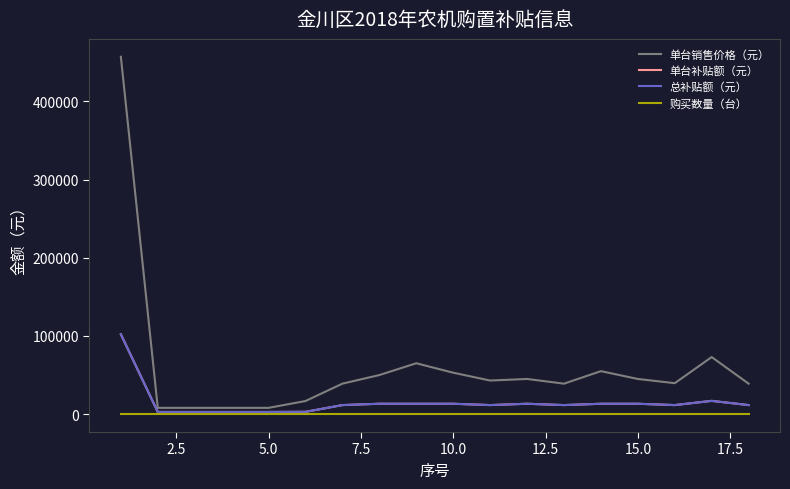

Does the chart display data point markers on the line(s)?

No